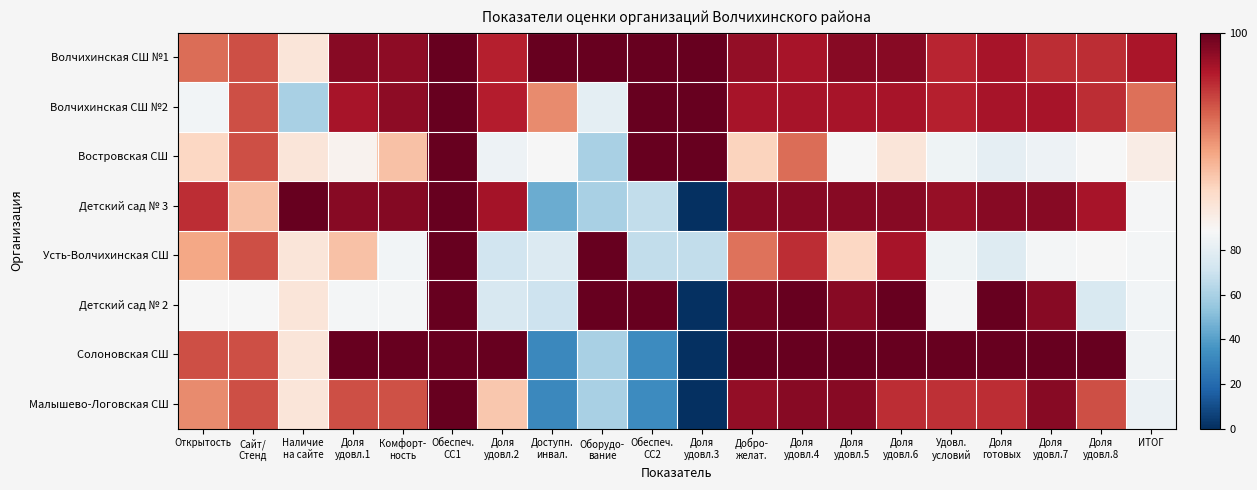

Count the number of categories in the chart.

20